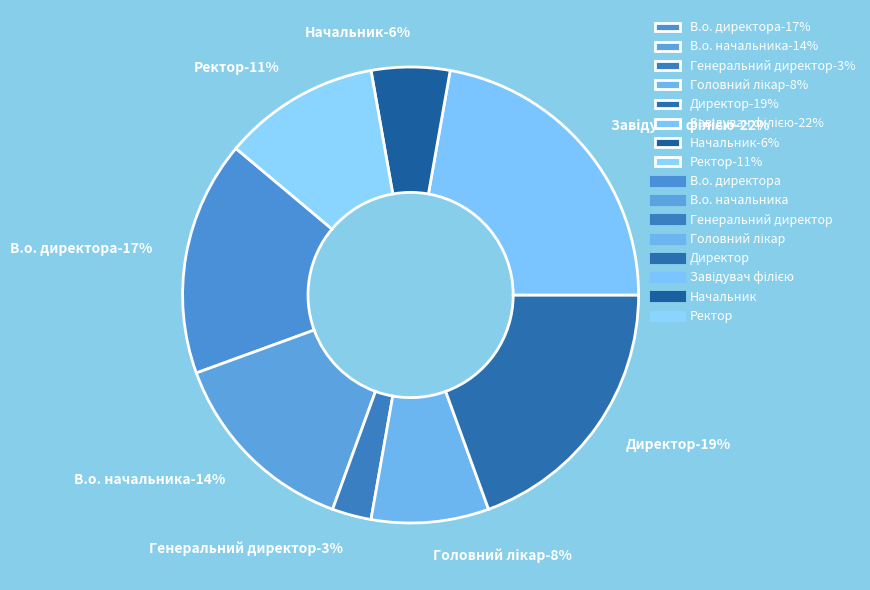

Do Головний лікар and Директор together represent more than half of the pie?

No